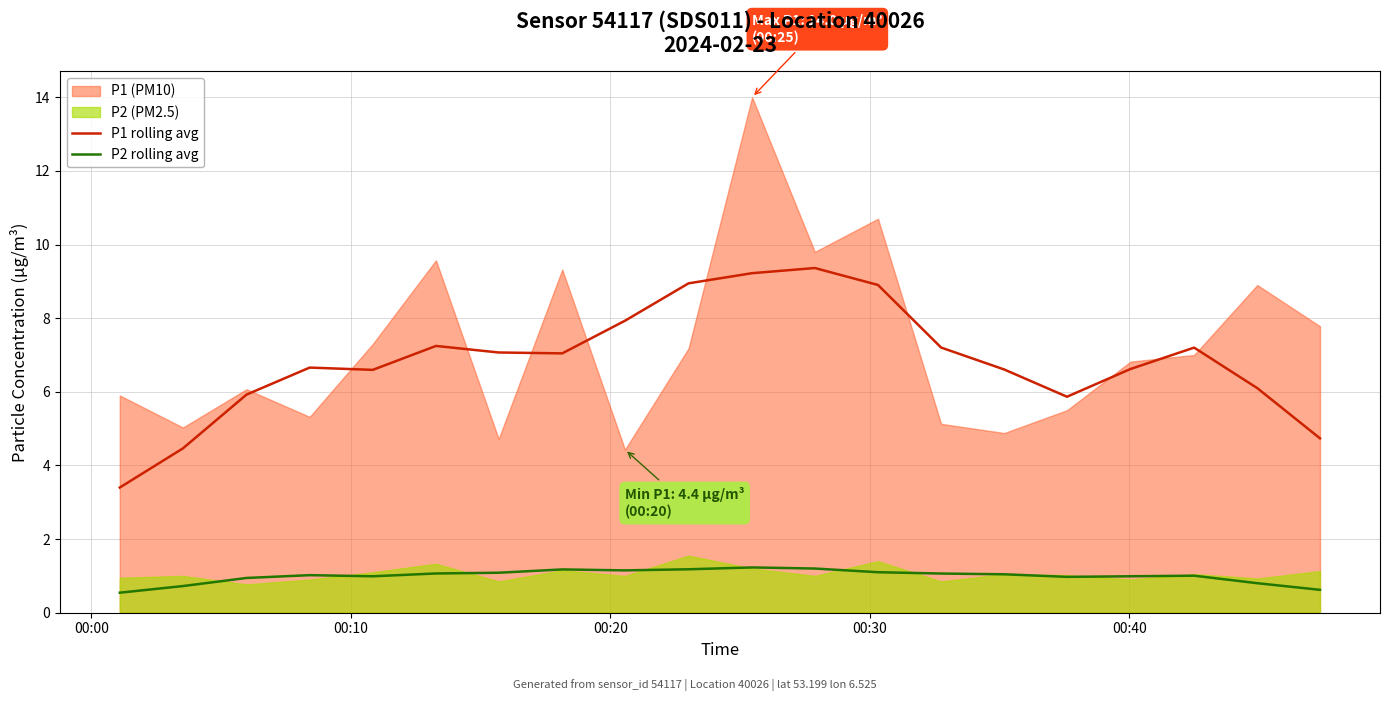

How many lines are shown in the chart?

2